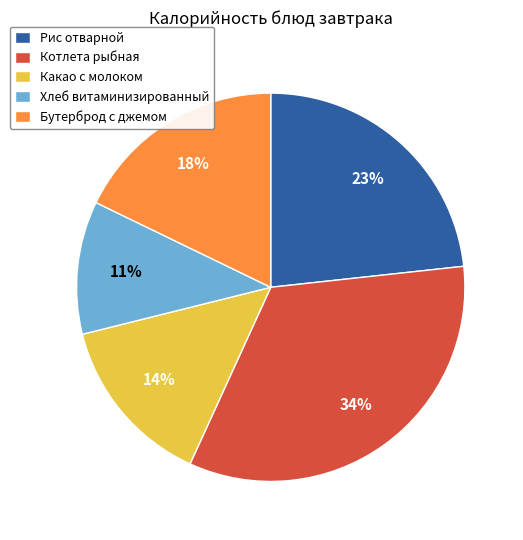

Which has a higher value, Котлета рыбная or Рис отварной?

Котлета рыбная